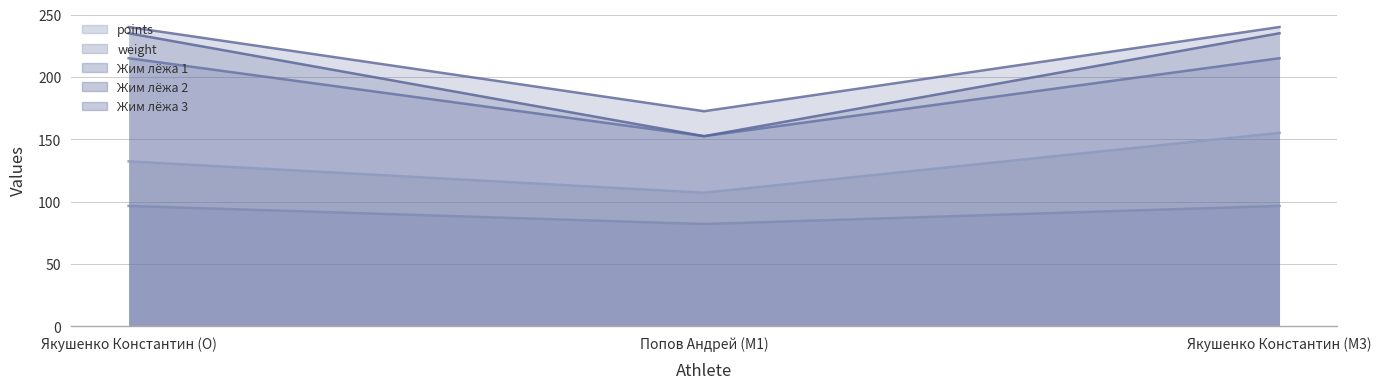

Reading left to right, extract all data points from this chart.

points: 132.3	107.2	155.2
weight: 215.0	152.5	215.0
Жим лёжа 1: 96.6	82.1	96.6
Жим лёжа 2: 235.0	152.5	235.0
Жим лёжа 3: 240.0	172.5	240.0